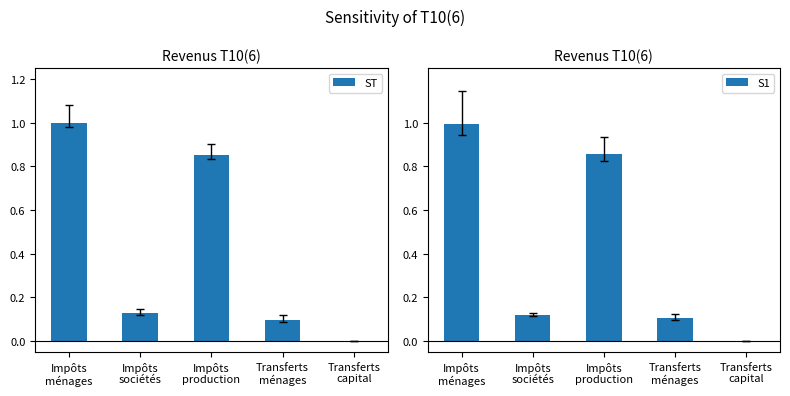

Rank the series at Transferts
capital from highest to lowest value.

ST, S1